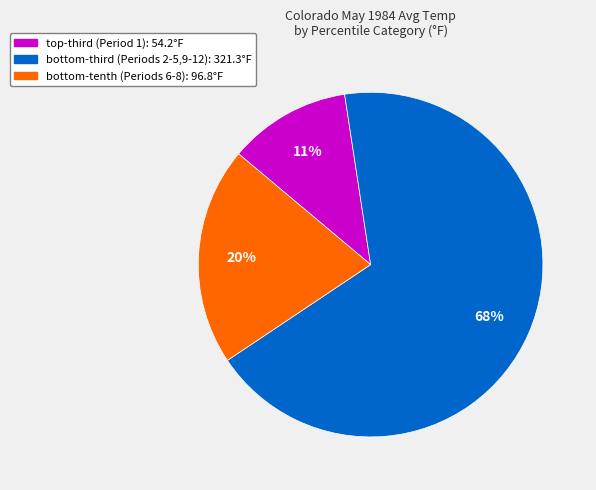

To the nearest percent, what is the average slice percentage?

33%